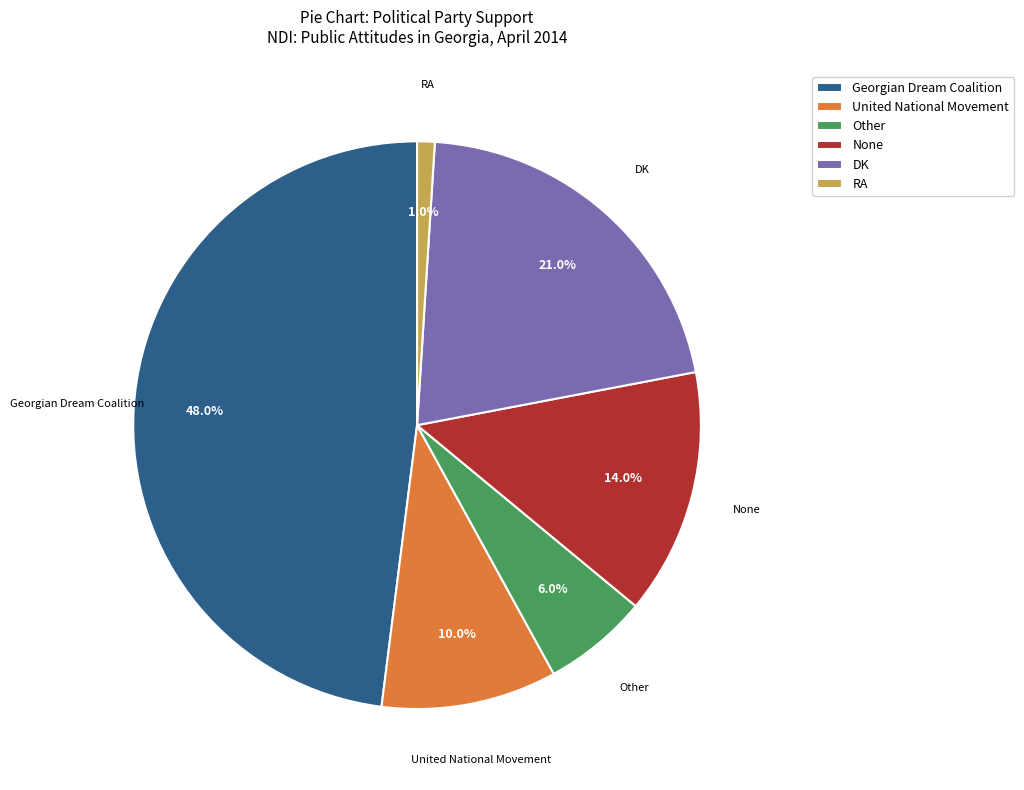

Is there any slice that represents more than half of the pie?

No